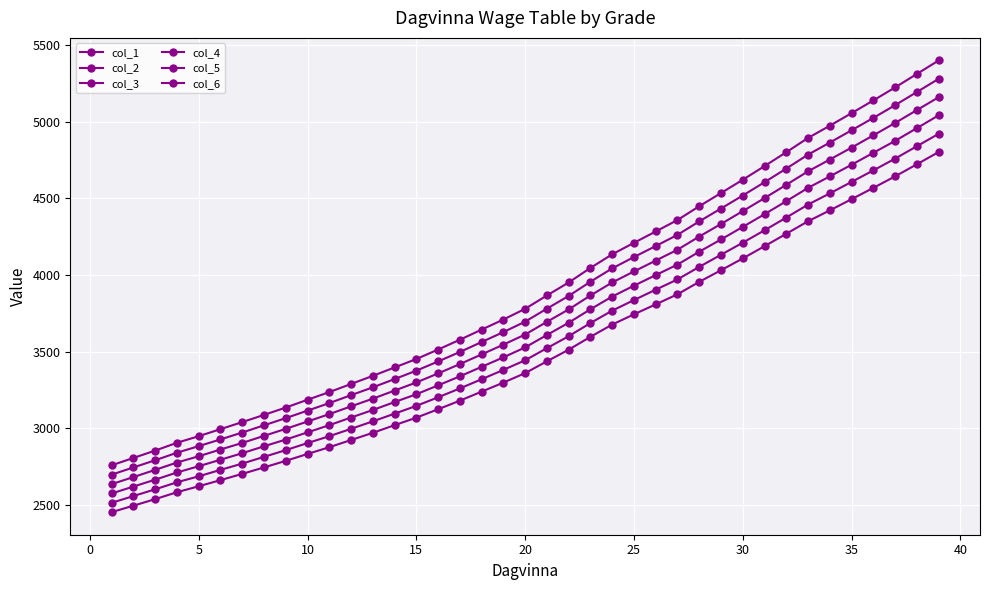

What is the maximum value shown in the chart?

5401